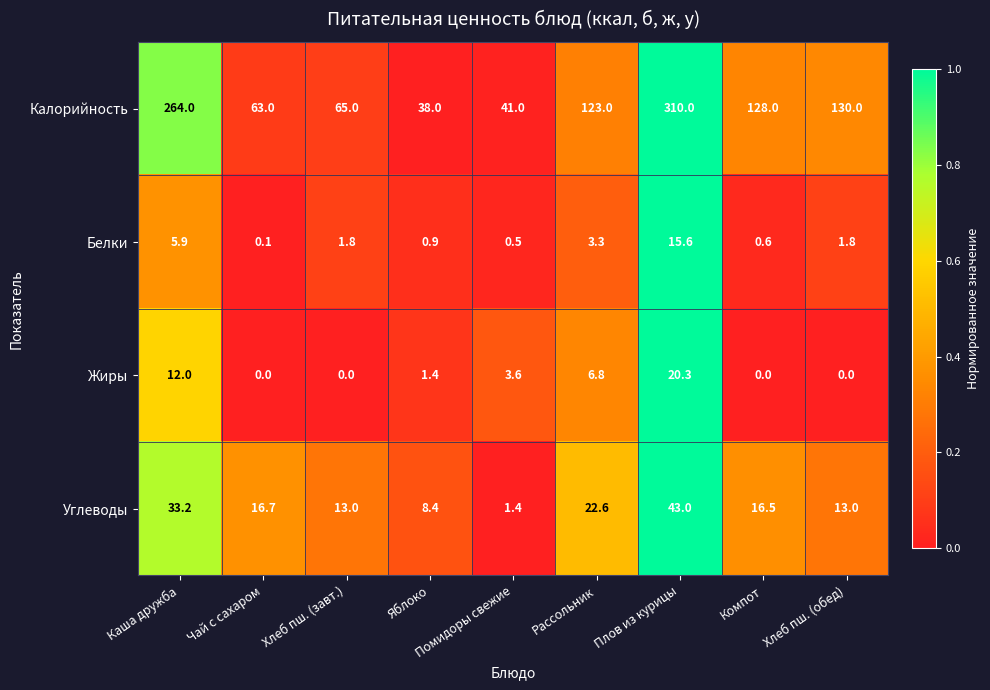

What is the sum of all Жиры values?

44.1